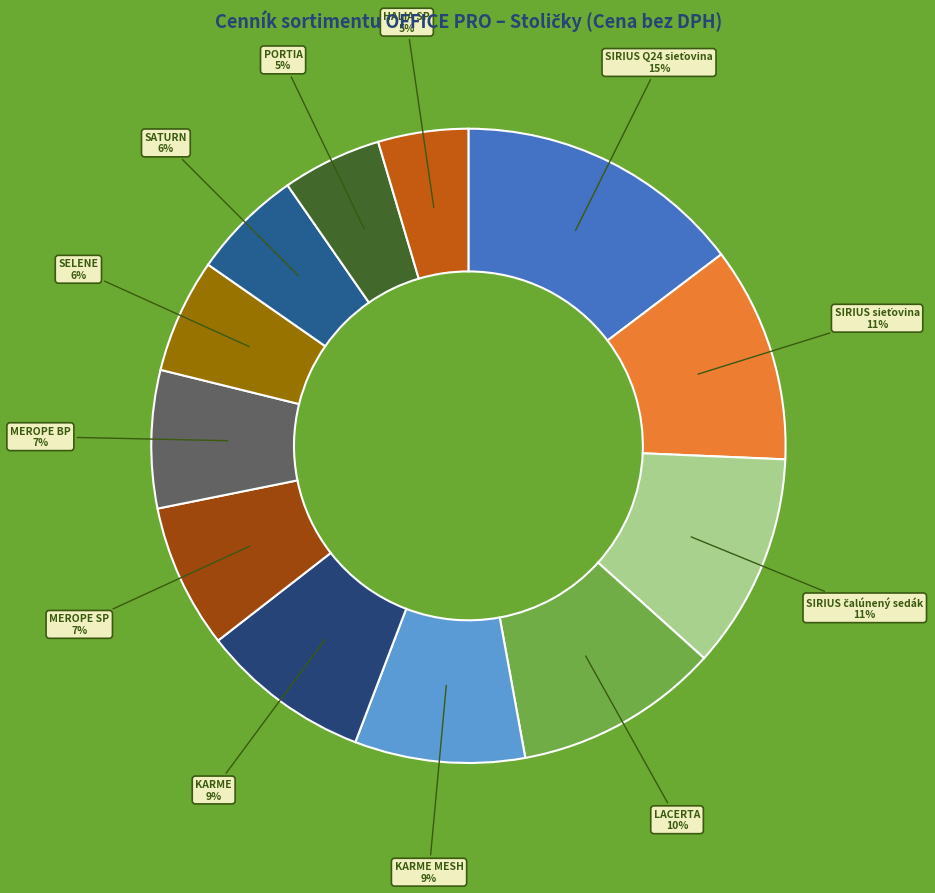

To the nearest percent, what is the combined percentage of KARME MESH and PORTIA?

14%